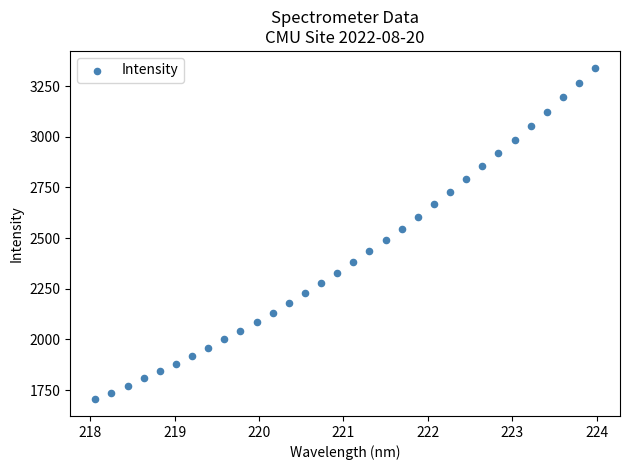

What is the range of Y values (max minus min)?

1637.6